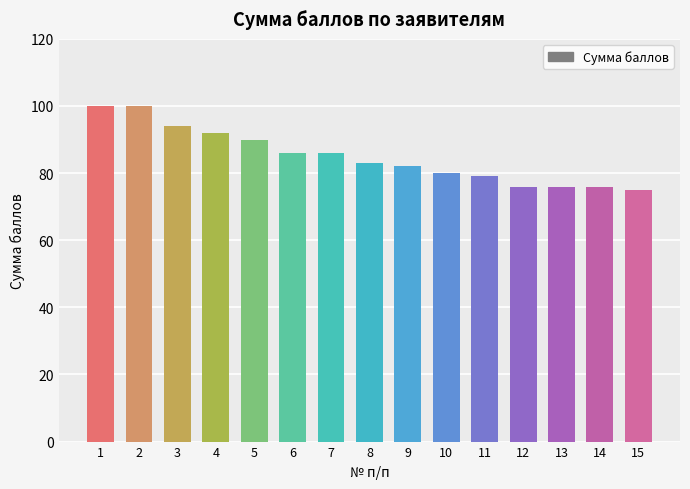

The chart shows a value of 79 at 11. True or false?

True